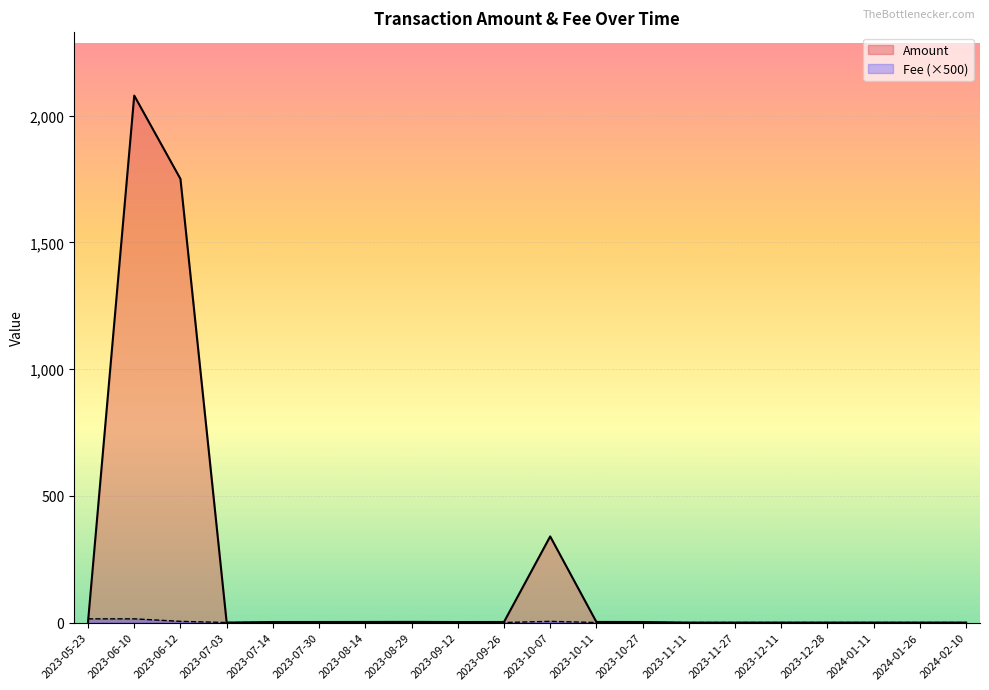

What is the total value across all series at 2023-08-14?

3.2